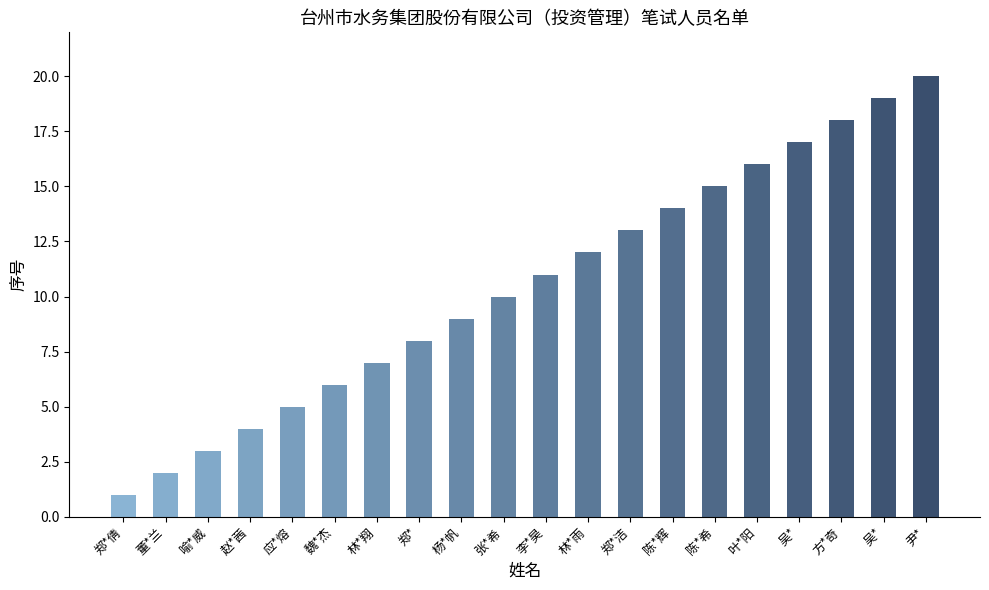

Which label corresponds to the largest value in the chart?

尹*